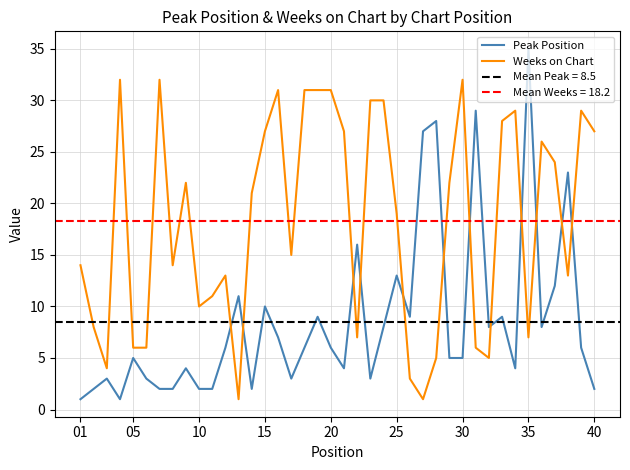

Which category has the highest value in the Peak Position series?

35